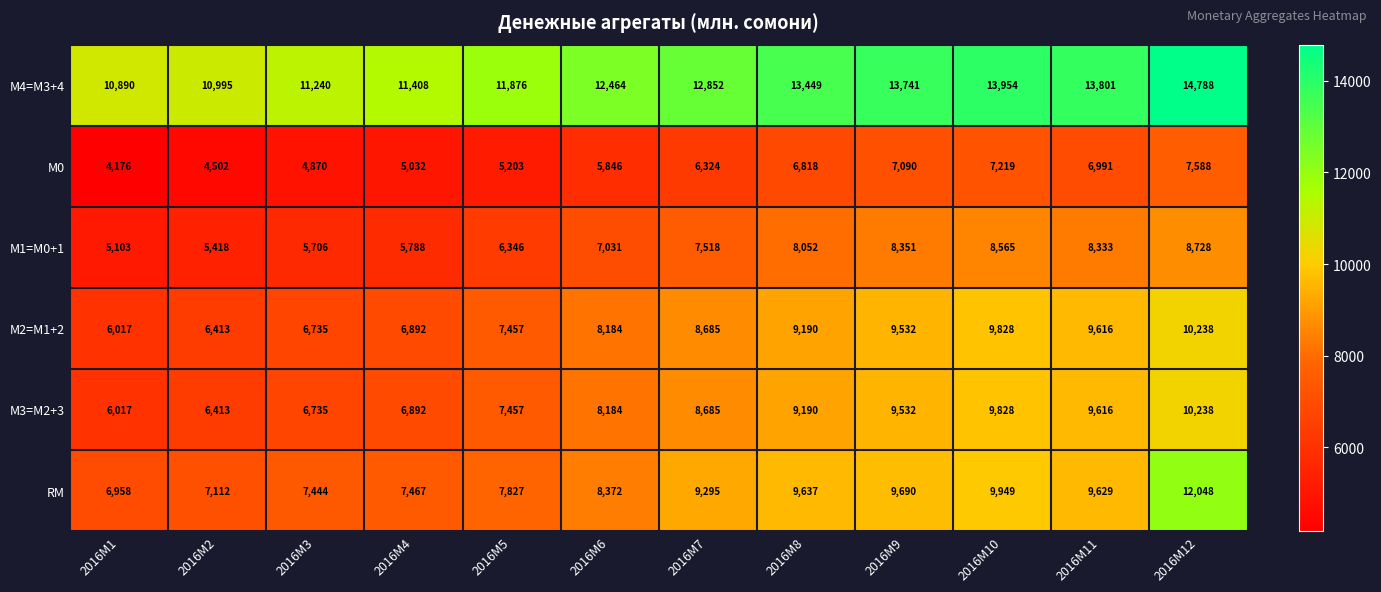

What is the spread (max minus min) of values at 2016M11?

6810